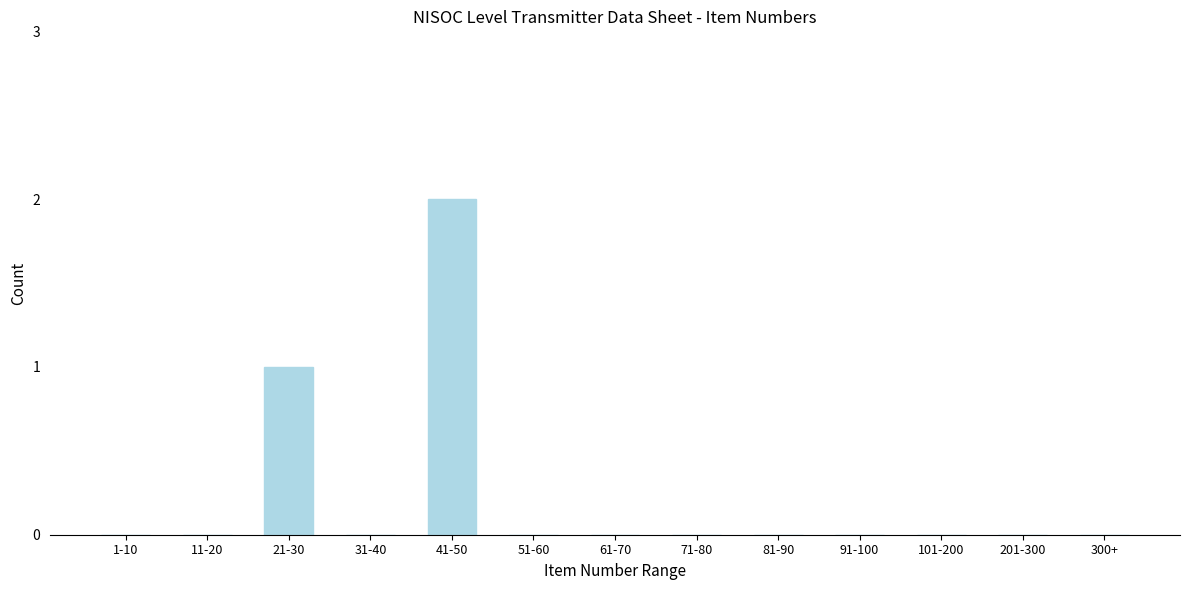

Reading left to right, transcribe all the data shown in this chart.

1-10=0	11-20=0	21-30=1	31-40=0	41-50=2	51-60=0	61-70=0	71-80=0	81-90=0	91-100=0	101-200=0	201-300=0	300+=0